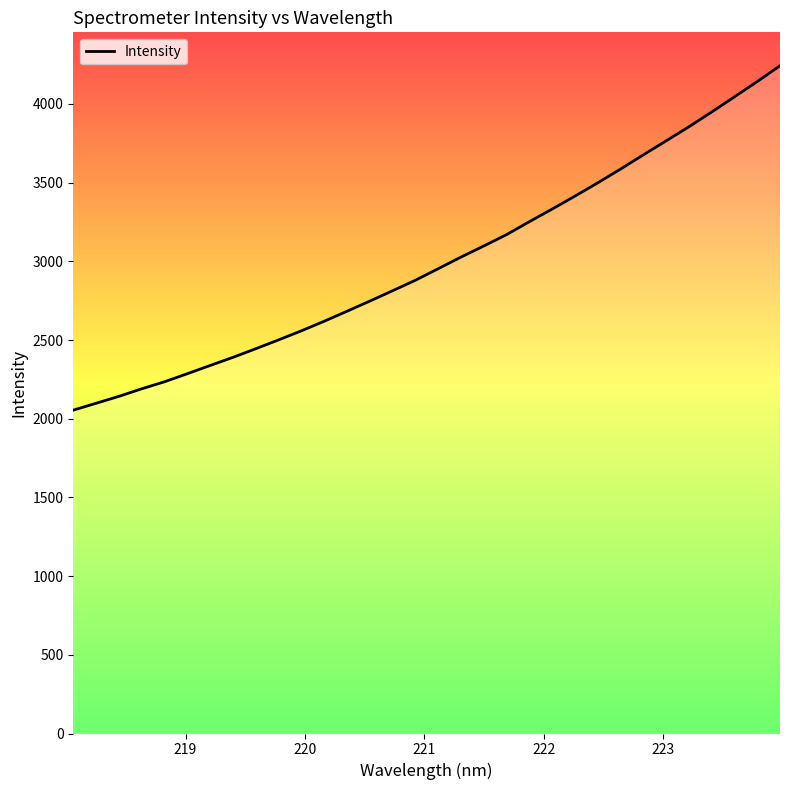

How many values are below 2953?

16